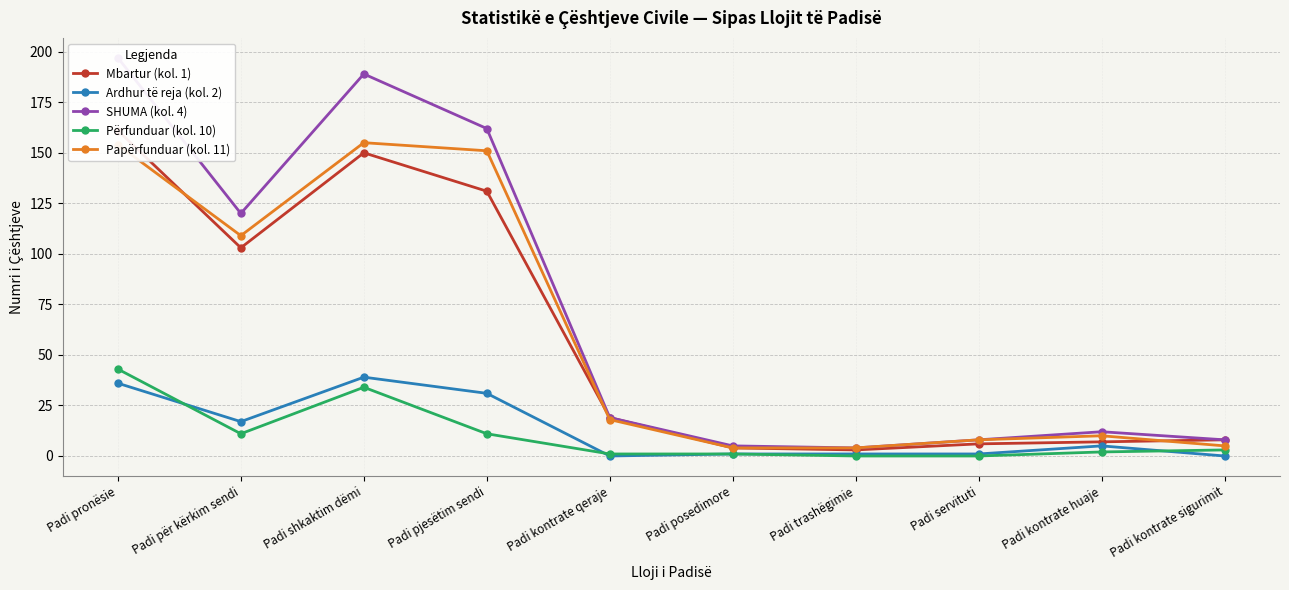

True or false: Mbartur (kol. 1) and SHUMA (kol. 4) intersect in this chart.

False